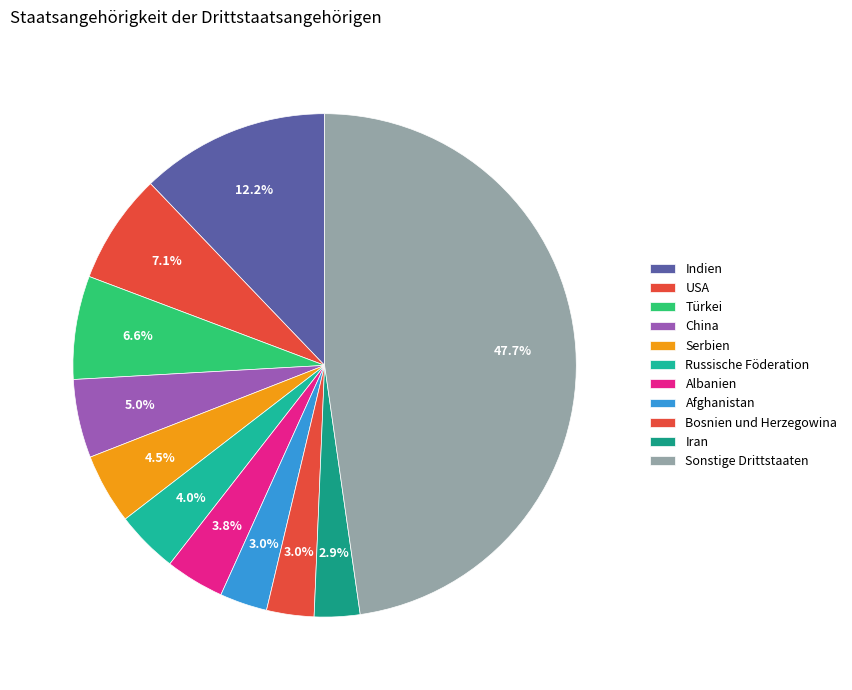

Which category has the biggest portion of the pie?

Sonstige Drittstaaten